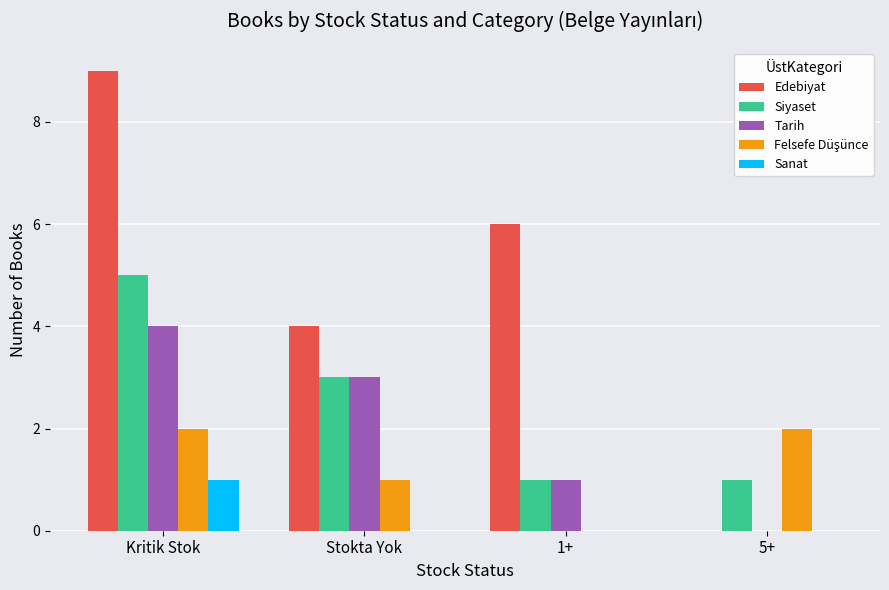

At which category is the sum across all series the highest?

Kritik Stok